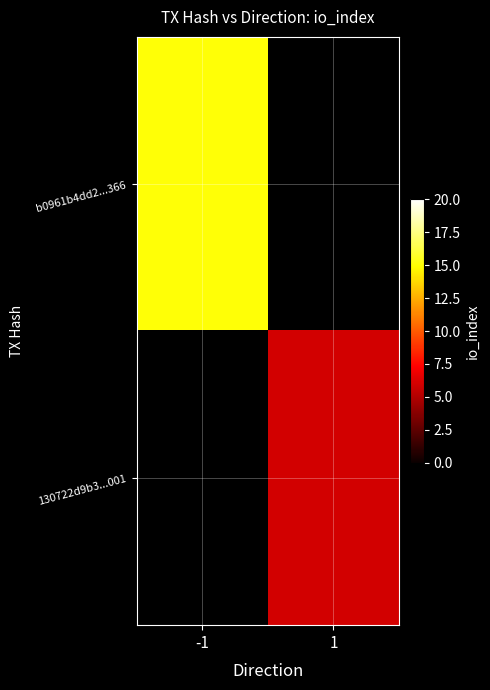

At which category does the chart reach its peak across all series?

-1